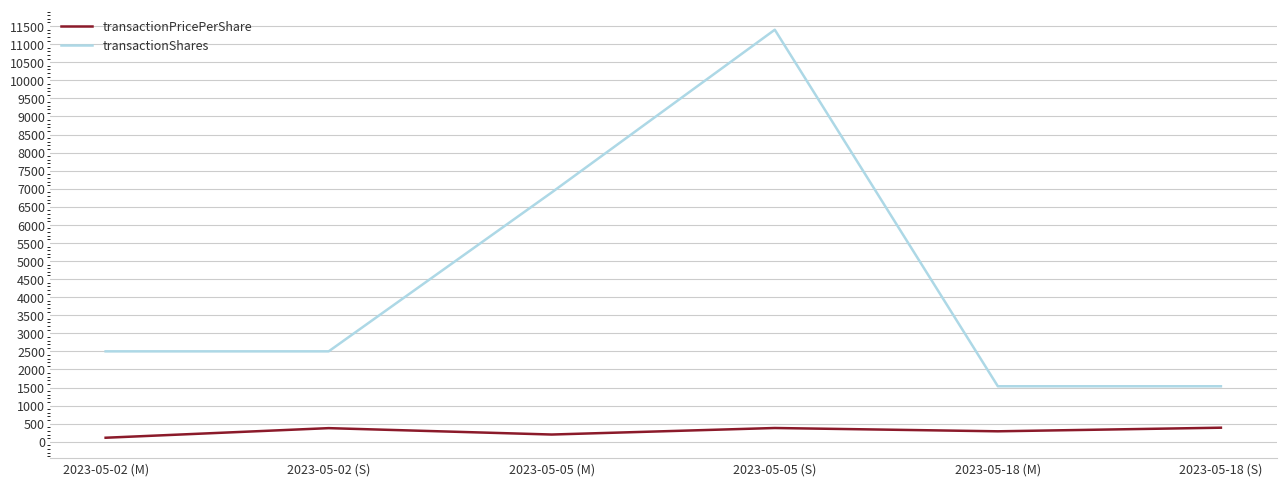

How many categories are shown in the chart?

6